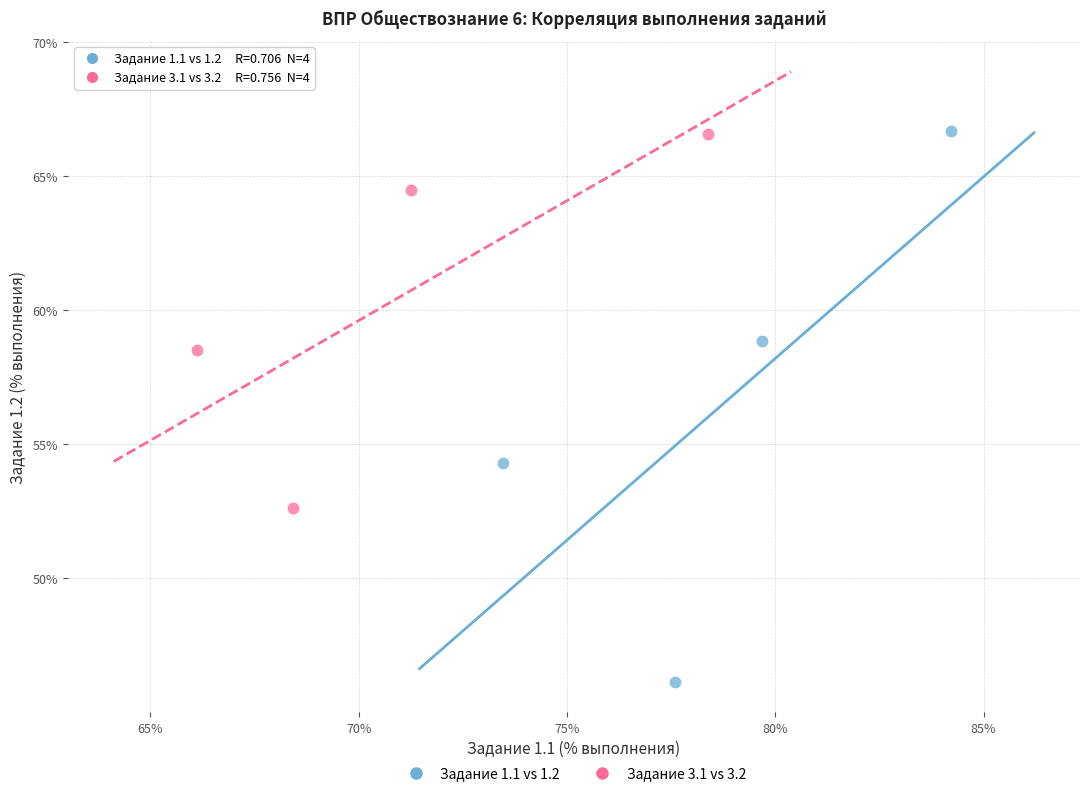

Which series contains the lowest Y value?

Задание 1.1 vs 1.2